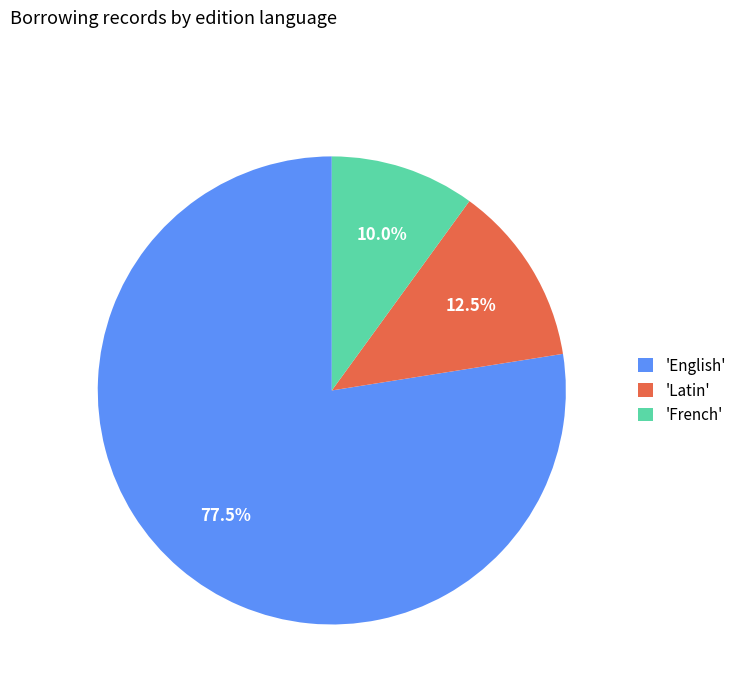

Is the sum of 'French' and 'English' greater than half?

Yes